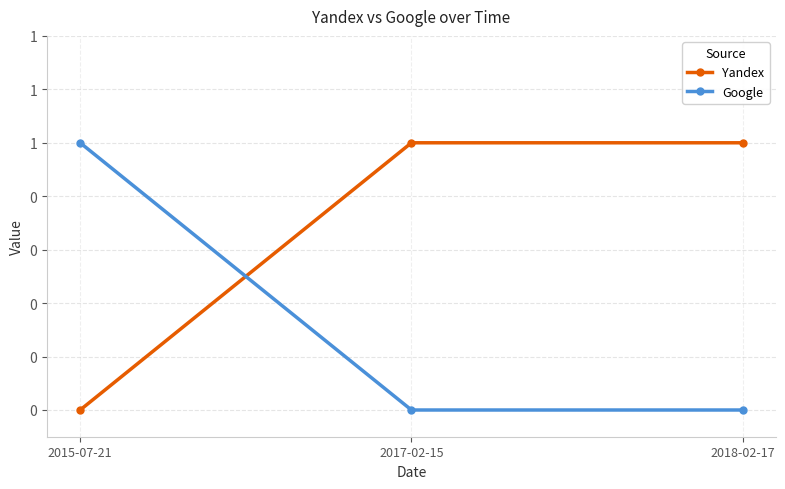

What are all the series names shown in the legend?

Yandex, Google